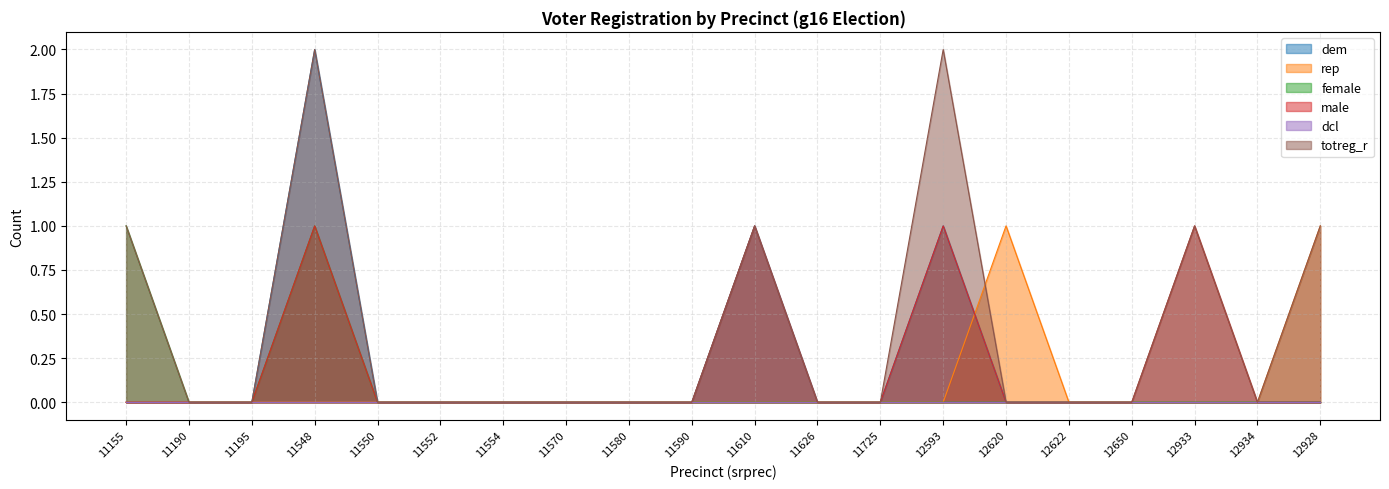

Which label corresponds to the largest value in the chart?

11548